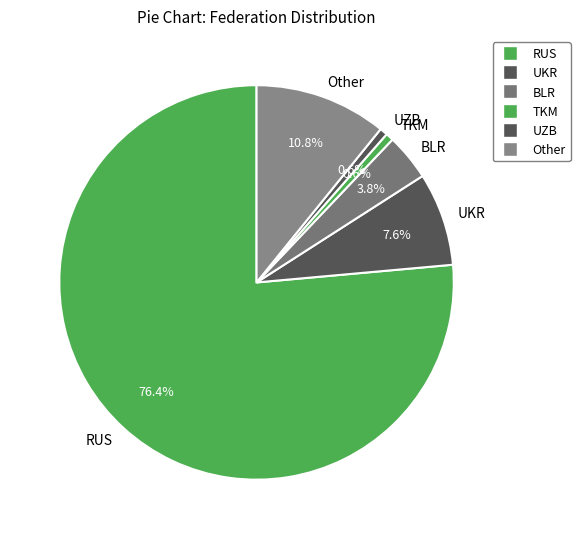

Does Other represent more than half of the total?

No